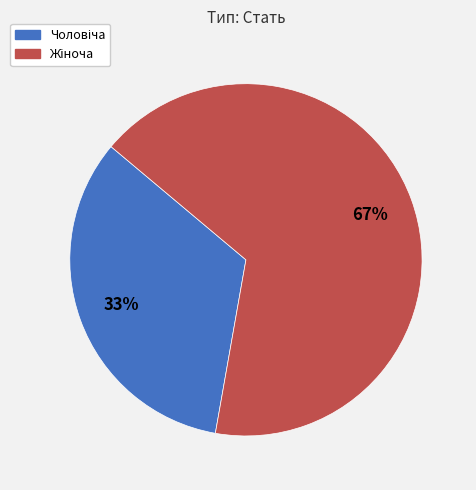

To the nearest percent, what is the average slice percentage?

50%